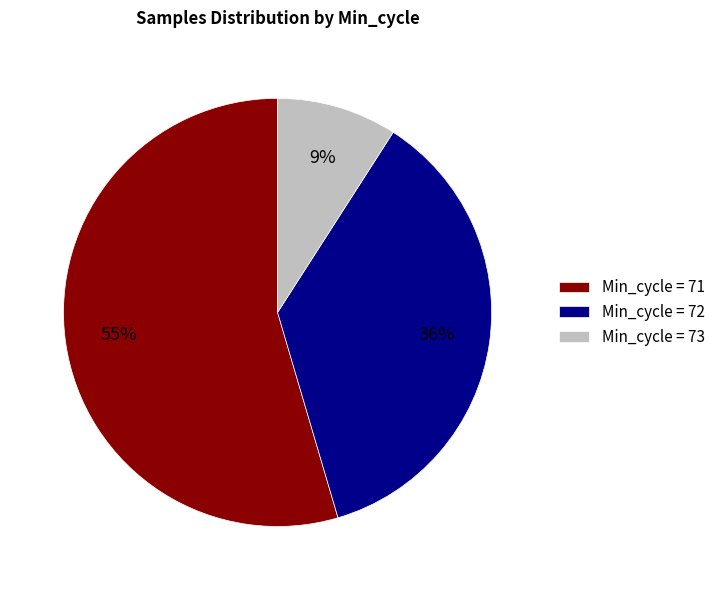

Which slice is the largest?

Min_cycle = 71